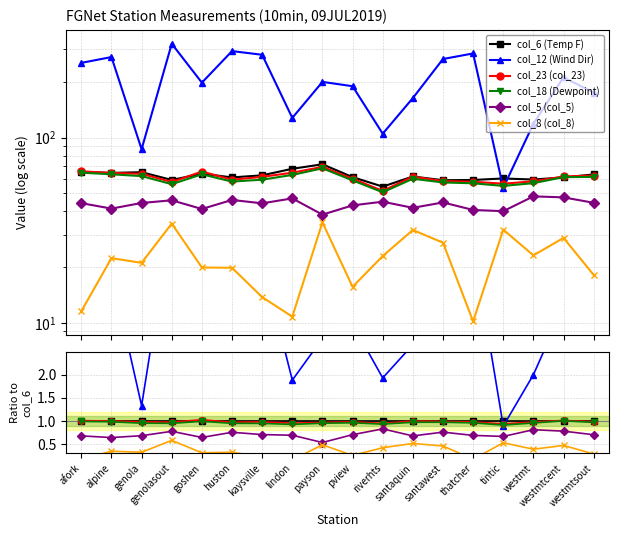

How many categories are shown in the chart?

18